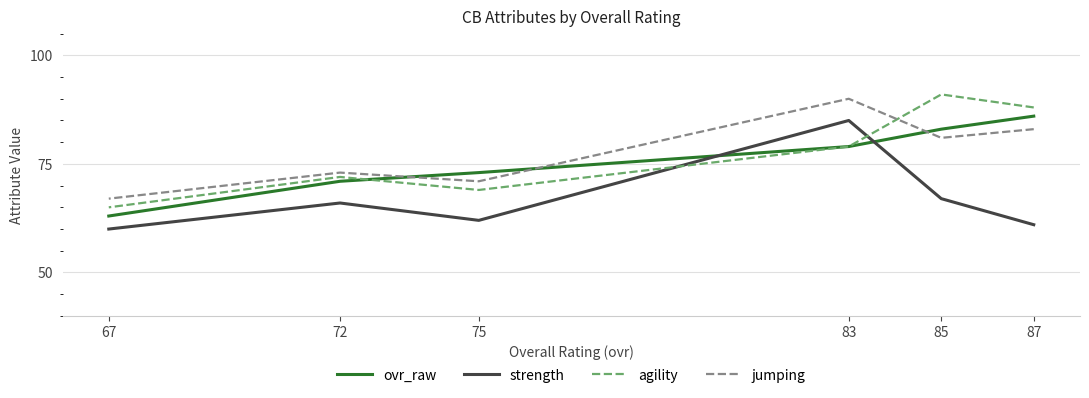

The strength series shows 45 at 83. True or false?

False